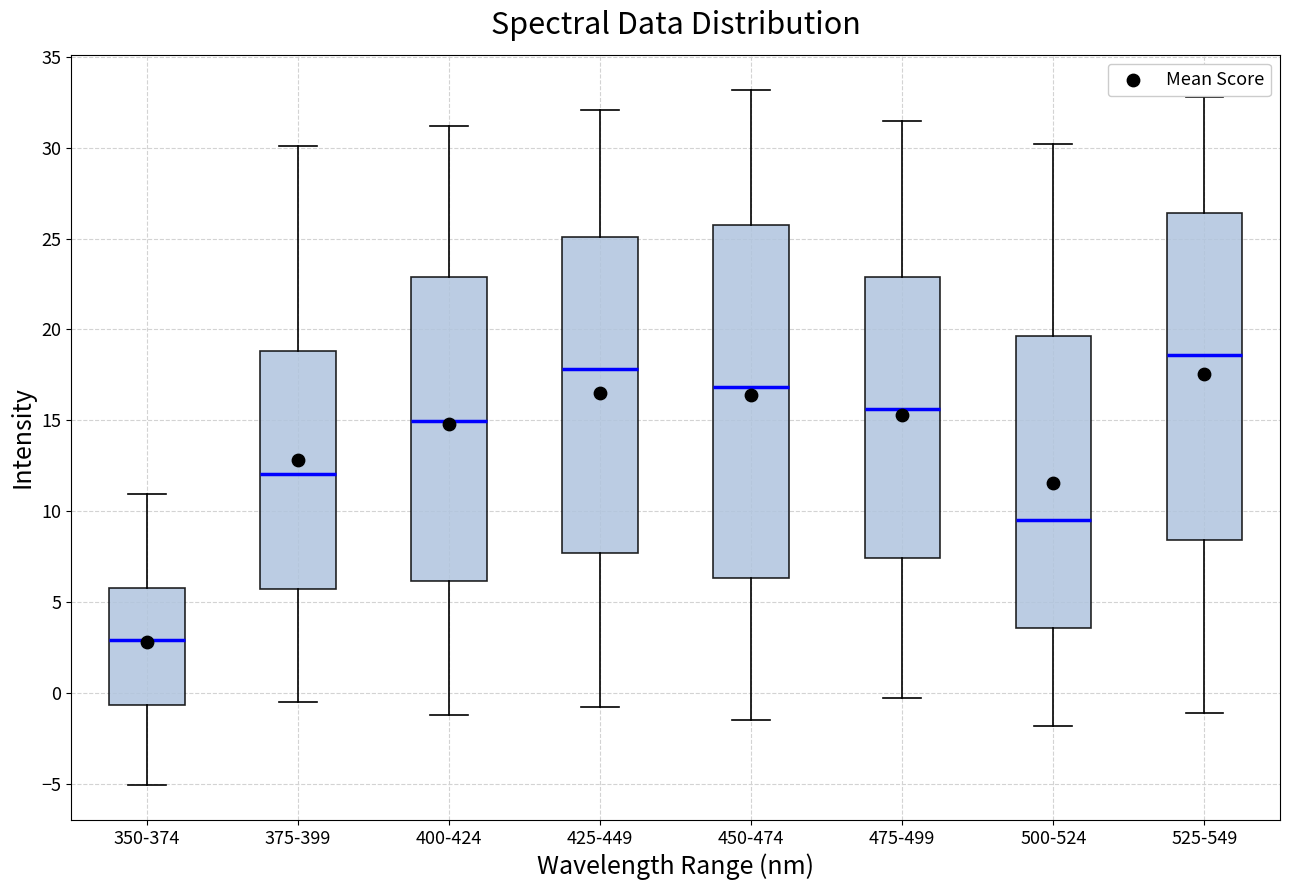

Reading left to right, read every box against the y-axis: the position of its median line, the range the box covers, and the ends of its whiskers. The values are not printed on the chart, so give them approximately, as read against the axis.

350-374: median 3.0, box -0.5 to 6.0, whiskers -5.0 to 11.0
375-399: median 12.0, box 5.5 to 19.0, whiskers -0.5 to 30.0
400-424: median 15.0, box 6.0 to 23.0, whiskers -1.0 to 31.0
425-449: median 18.0, box 7.5 to 25.0, whiskers -1.0 to 32.0
450-474: median 17.0, box 6.5 to 26.0, whiskers -1.5 to 33.0
475-499: median 15.5, box 7.5 to 23.0, whiskers -0.5 to 31.5
500-524: median 9.5, box 3.5 to 19.5, whiskers -2.0 to 30.0
525-549: median 18.5, box 8.5 to 26.5, whiskers -1.0 to 33.0